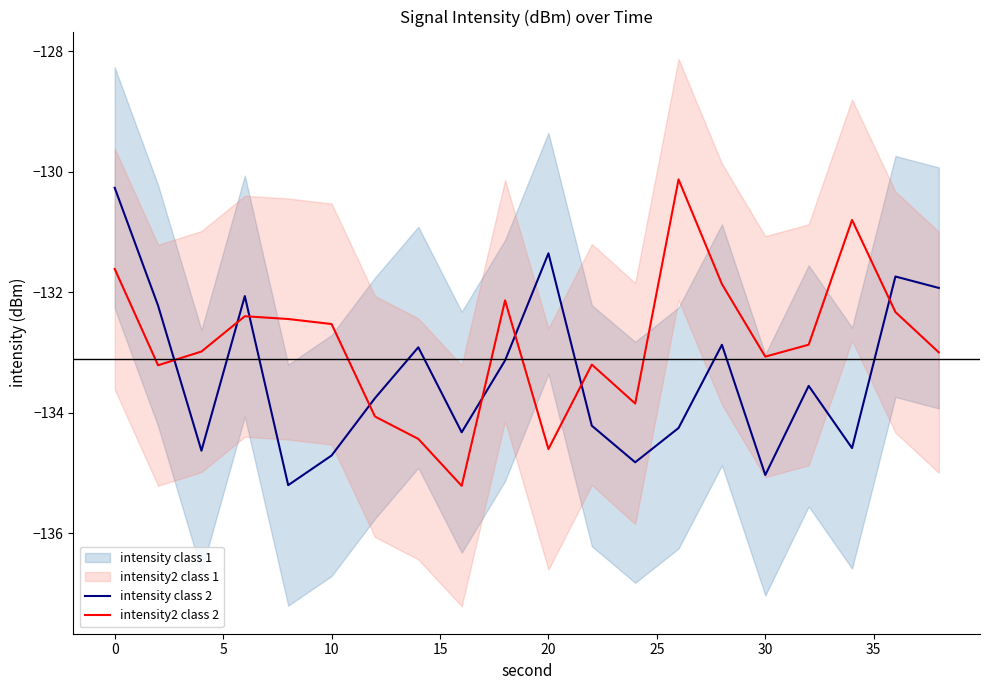

True or false: intensity2 class 2 and intensity class 2 cross at least once.

True